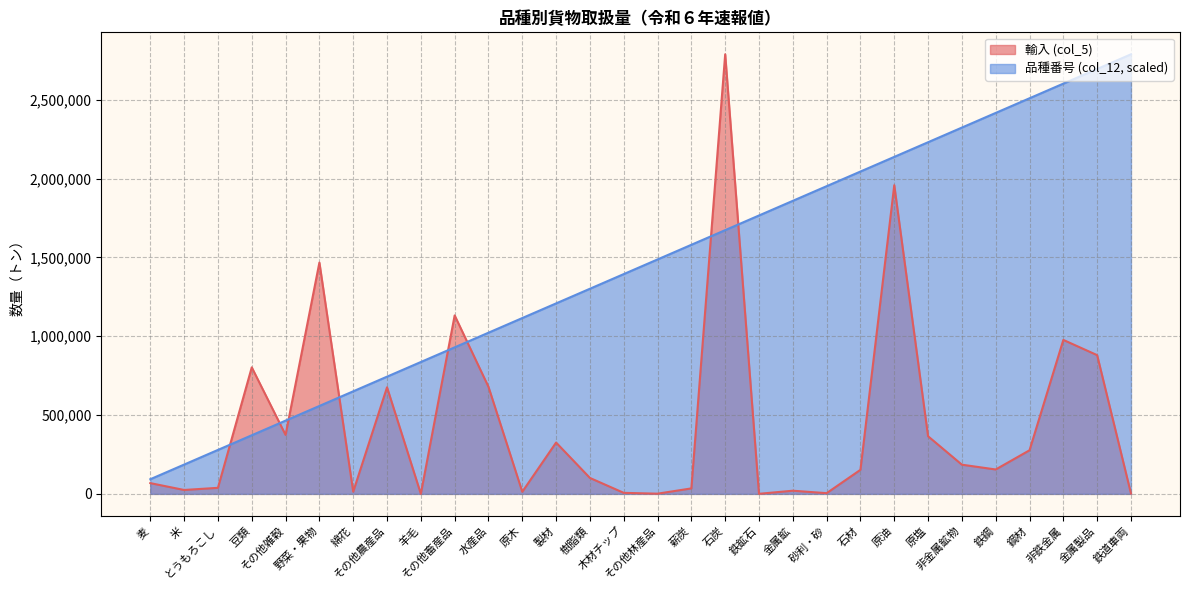

Is it true that 品種 (col_12) equals 2993923.4 at 原油?

False